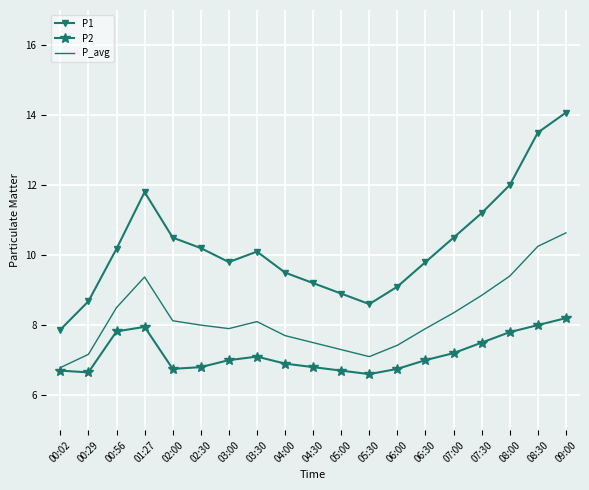

What is the difference between the highest and lowest values at 04:30?

2.4